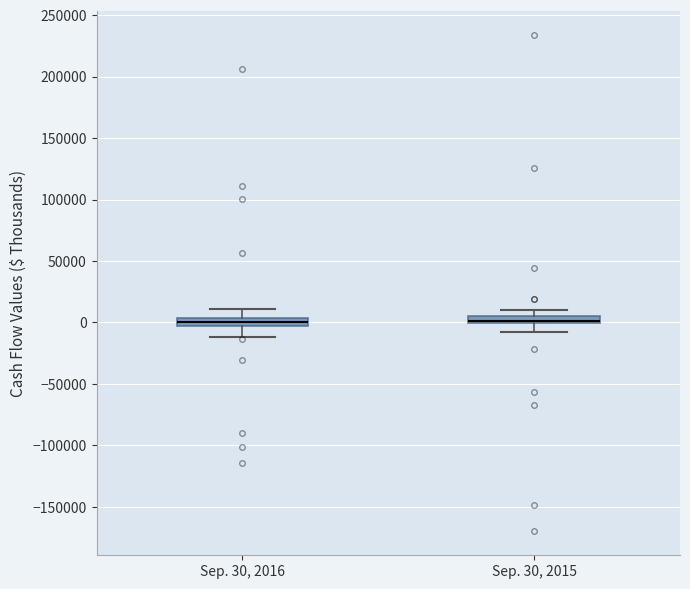

Where does the upper whisker of the box for Sep. 30, 2016 end on the y-axis? The values are not printed on the chart, so give them approximately, as read against the axis.

10000